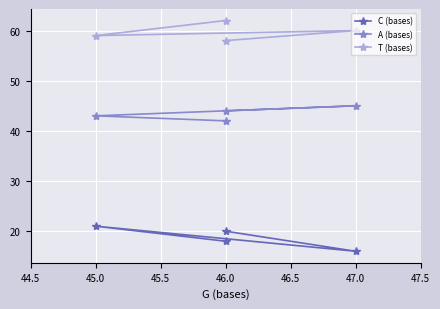

Reading left to right, what are all the values shown in this chart?

C (bases): 18	21	16	20
A (bases): 42	43	45	44
T (bases): 62	59	60	58